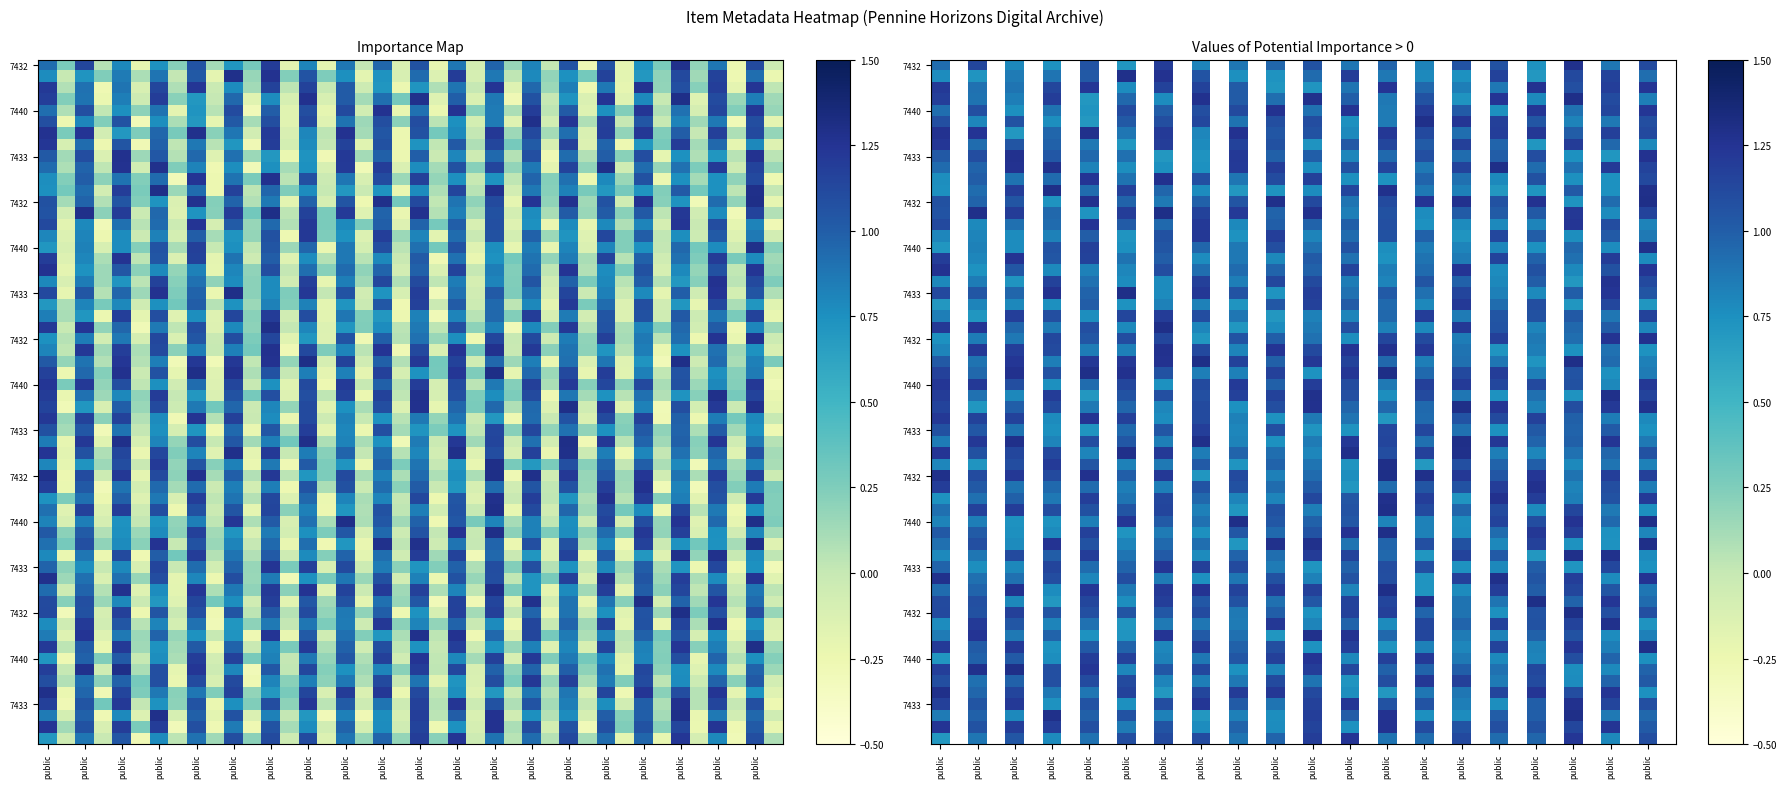

True or false: 7440 has a value of -1 at 1.

False